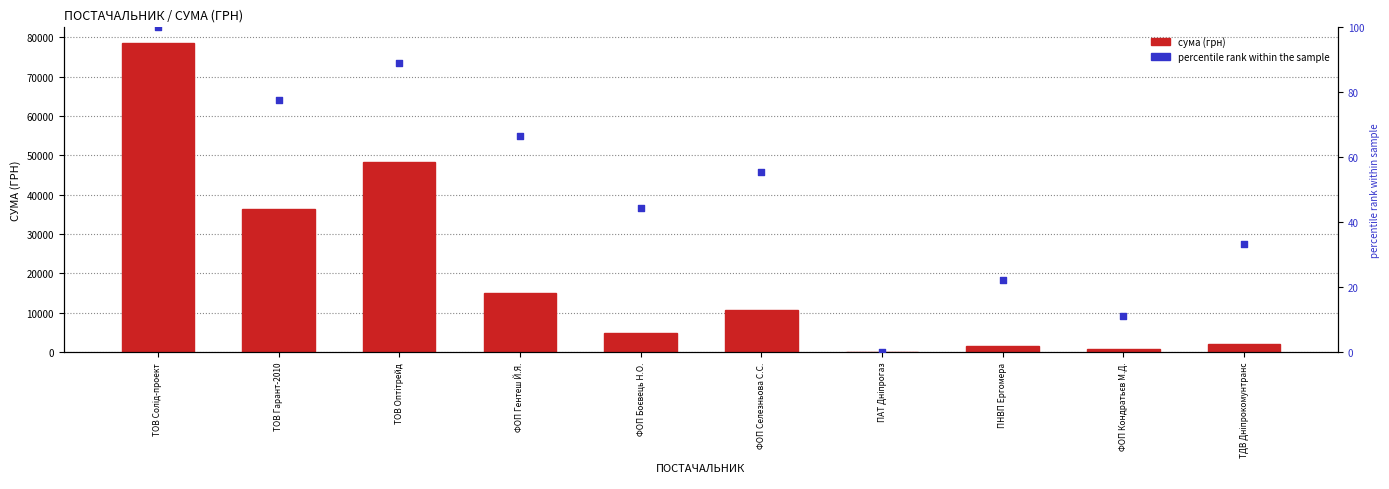

Is the value of percentile rank within the sample at ТОВ Оптітрейд greater than the value of сума (грн) at ФОП Боєвець Н.О.?

No